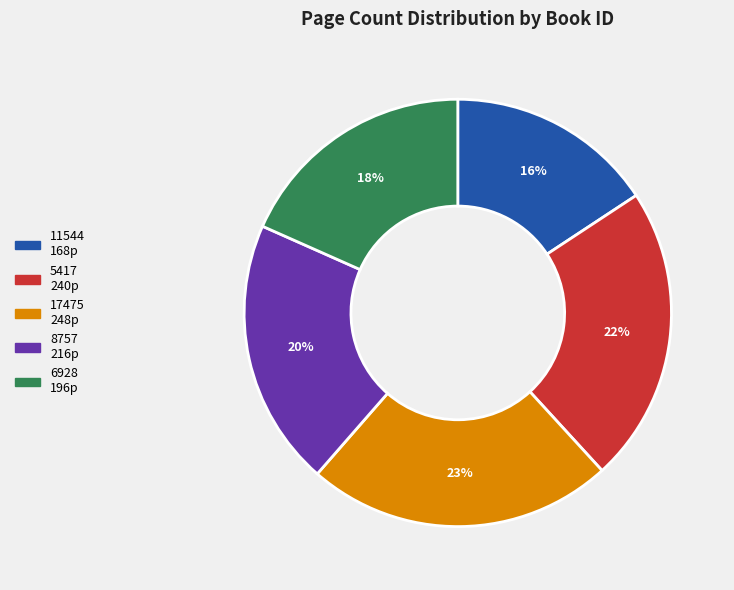

Do 17475 and 11544 together represent more than half of the pie?

No